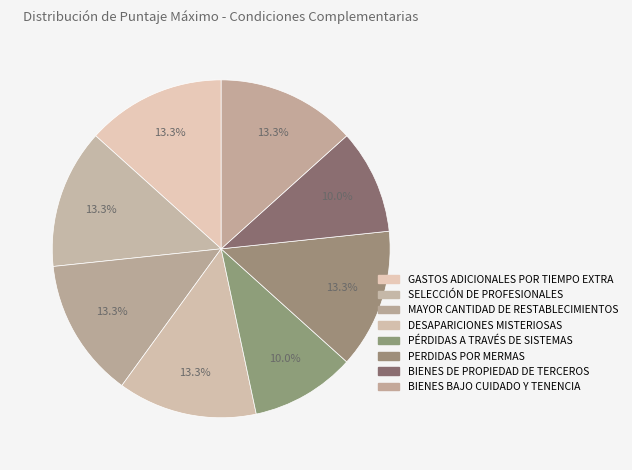

How many segments does this pie chart have?

8